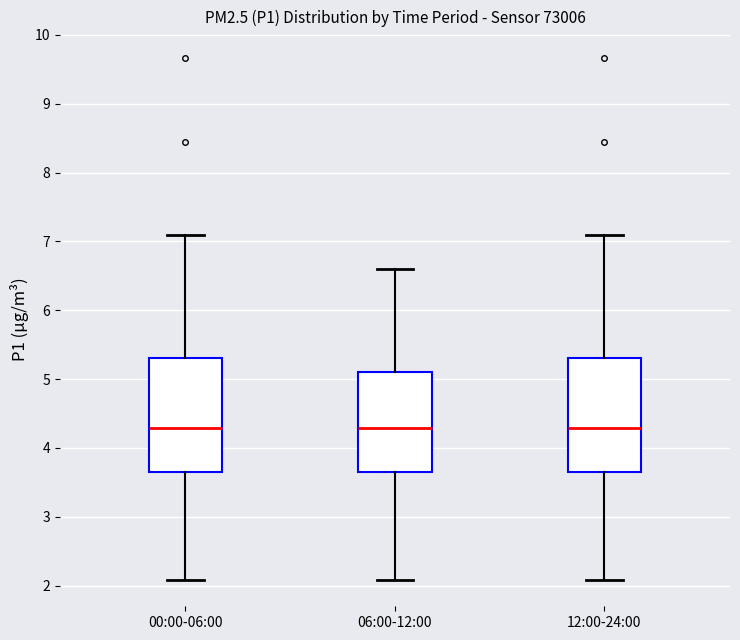

Reading left to right, read every box against the y-axis: the position of its median line, the range the box covers, and the ends of its whiskers. The values are not printed on the chart, so give them approximately, as read against the axis.

00:00-06:00: median 4.3, box 3.7 to 5.3, whiskers 2.1 to 7.1
06:00-12:00: median 4.3, box 3.7 to 5.1, whiskers 2.1 to 6.6
12:00-24:00: median 4.3, box 3.7 to 5.3, whiskers 2.1 to 7.1